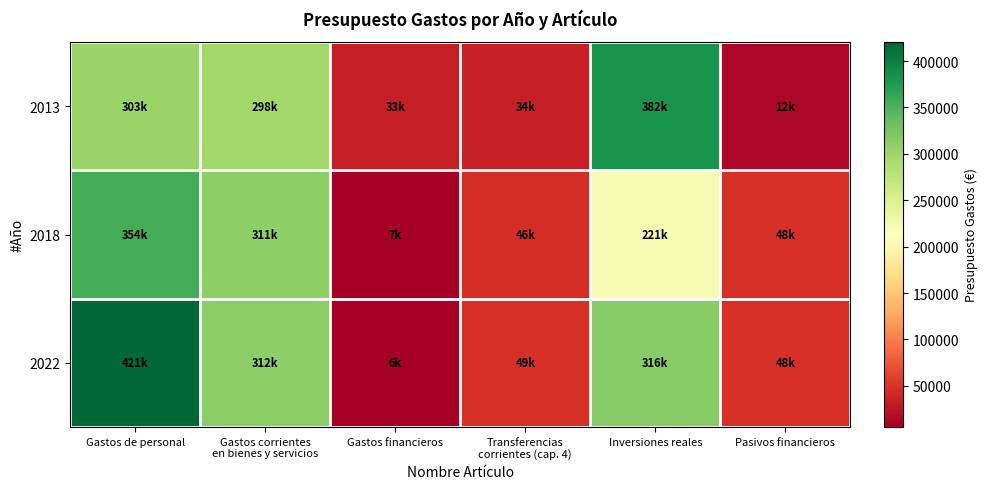

At which category is the sum across all series the highest?

Gastos de personal